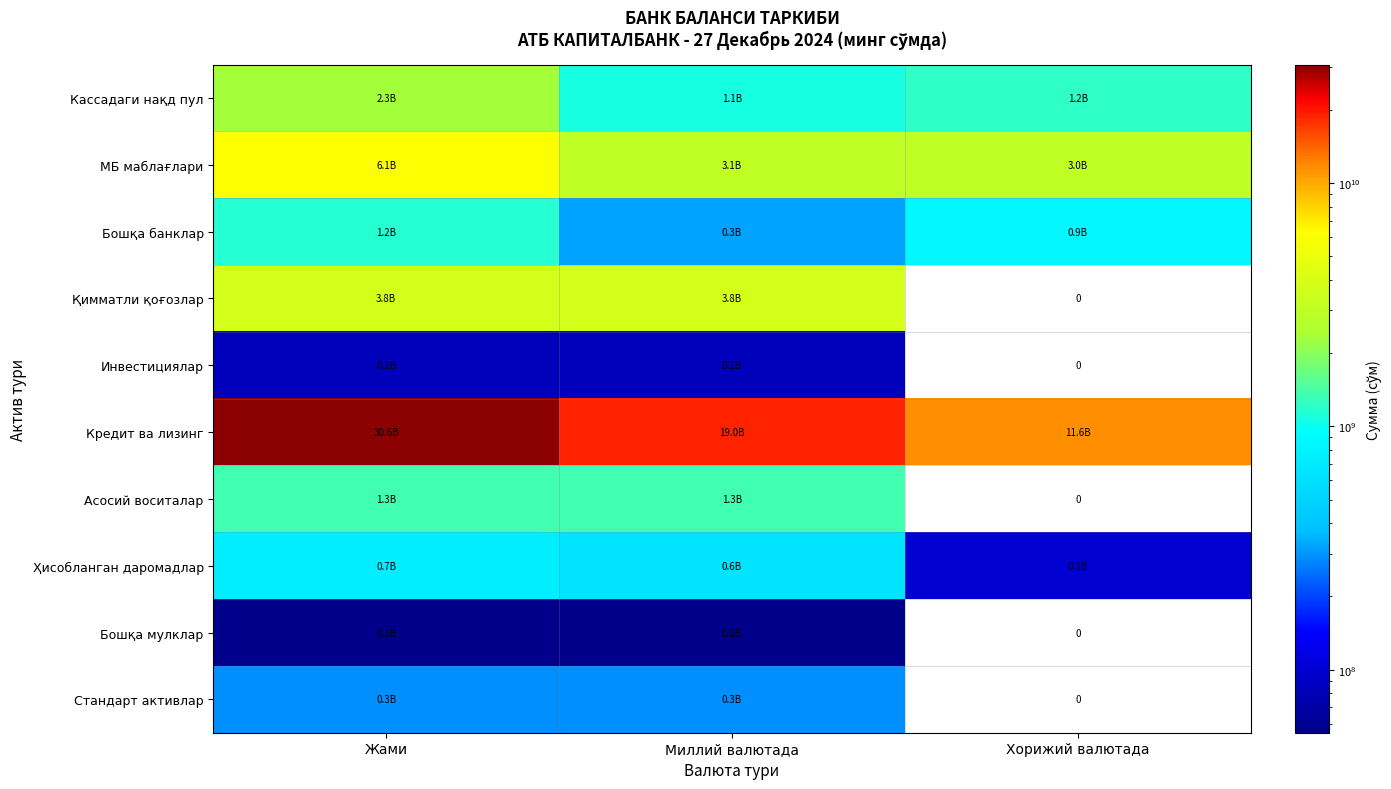

True or false: Бошқа банклар has a value of 562419246.3 at Миллий валютада.

False